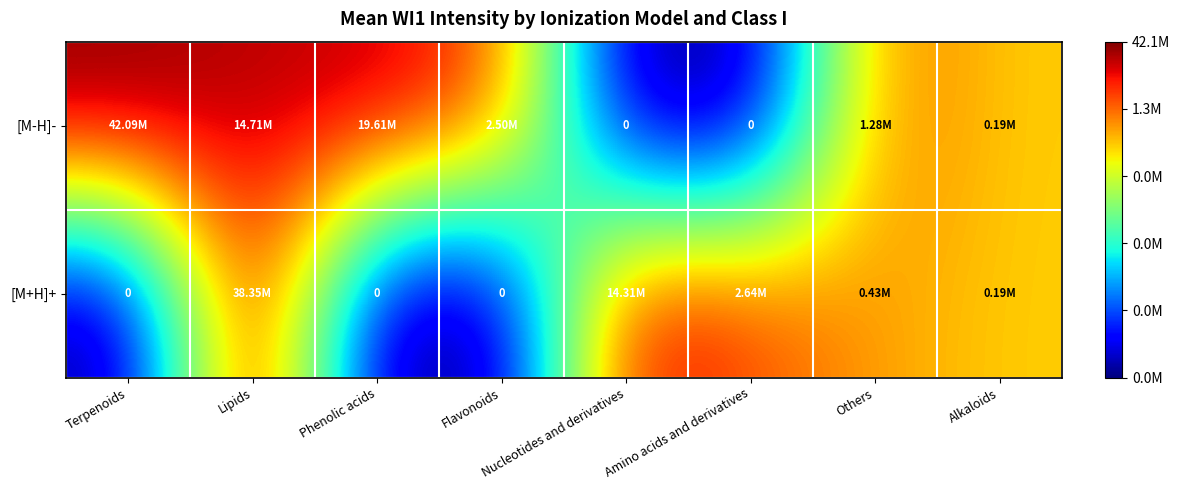

Is the value of [M+H]+ at Lipids greater than the value of [M-H]- at Others?

Yes